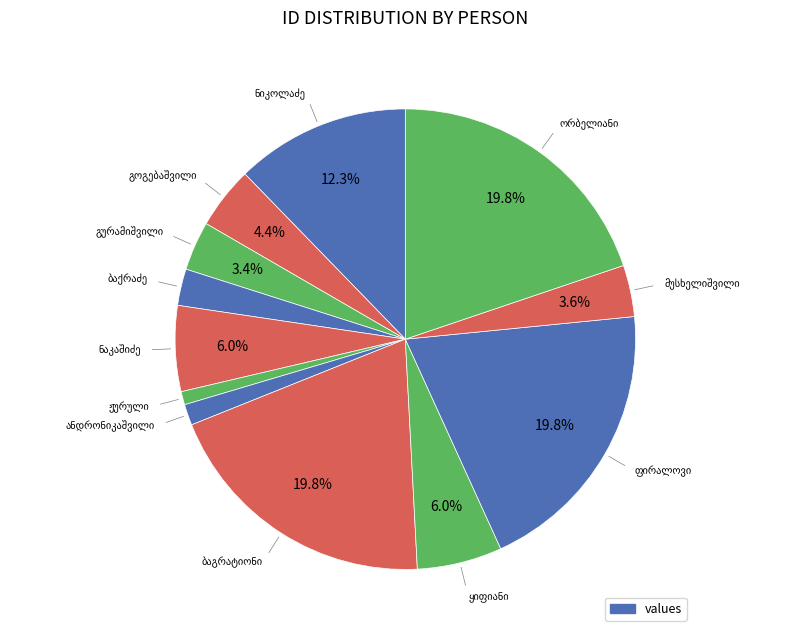

Which has a higher value, გიორგი დურმიშხანის ძე ჟურული or მიხეილ ალექსანდრეს ძე ბაგრატიონ-გრუზინსკი?

მიხეილ ალექსანდრეს ძე ბაგრატიონ-გრუზინსკი